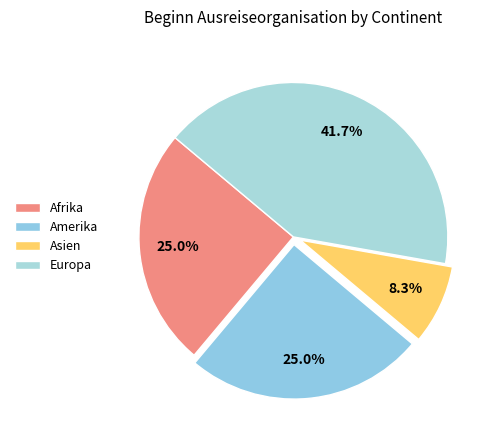

To the nearest percent, what is the average slice percentage?

25%